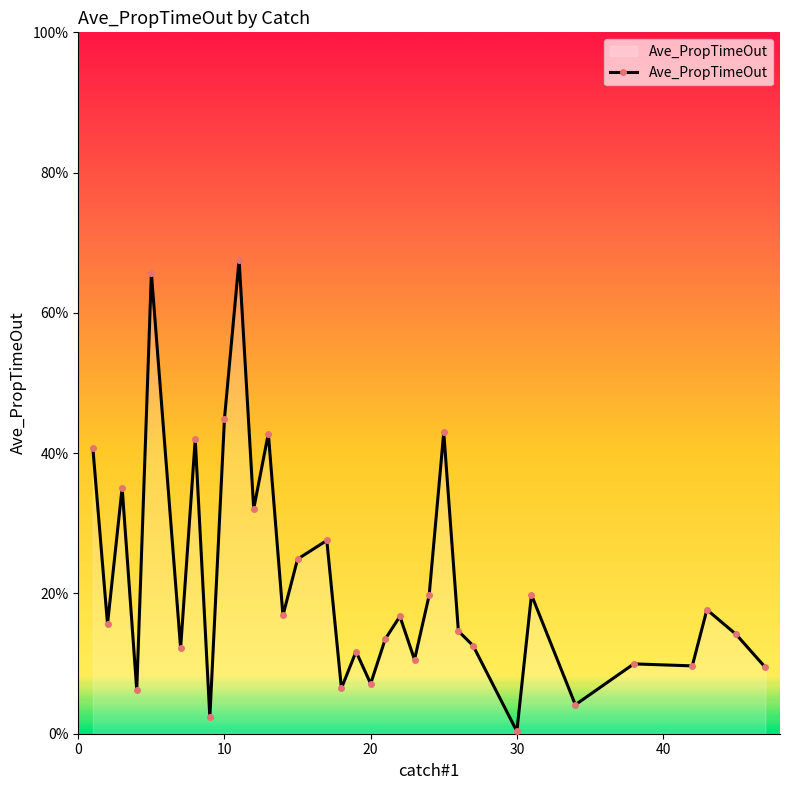

How many interior local peaks (higher than both neighbors) does the data have?

12